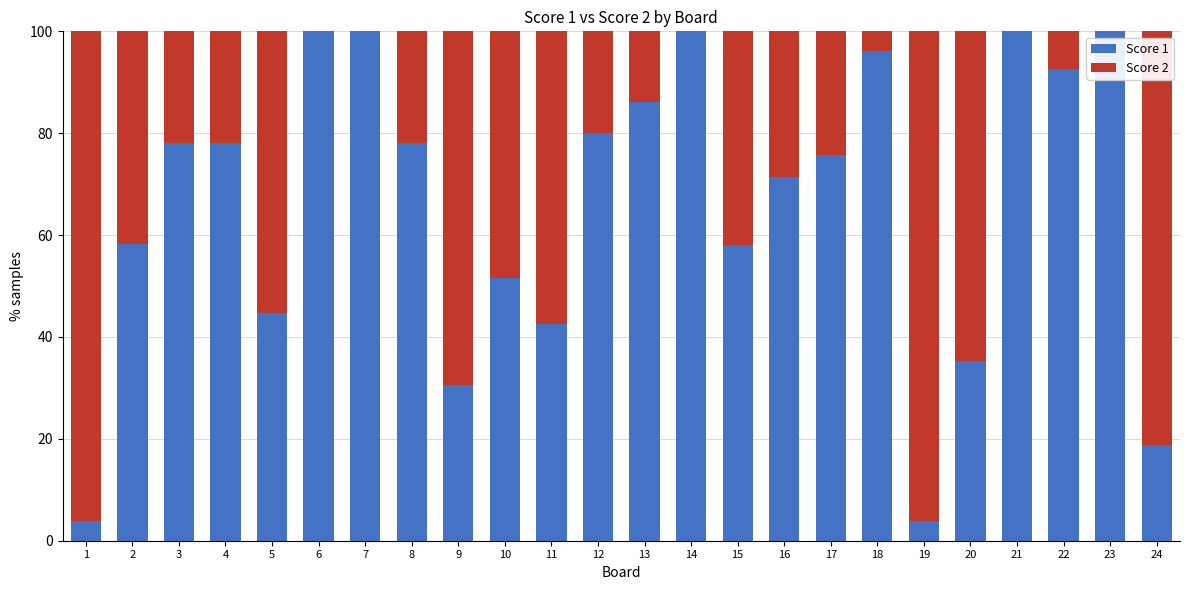

At which label is Score 1 closest to 51?

10